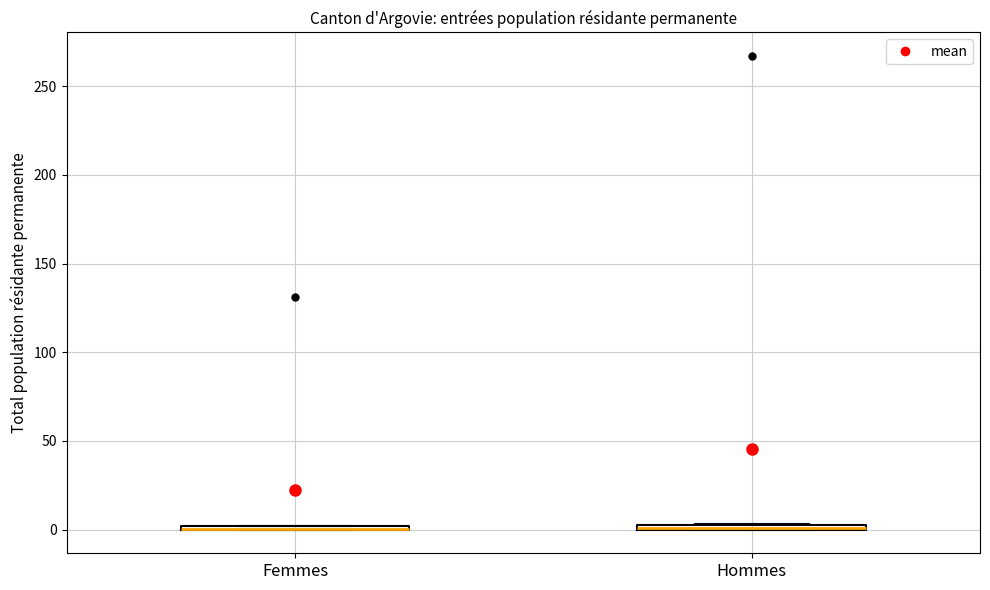

Where is the upper edge of the box for Hommes on the y-axis? The values are not printed on the chart, so give them approximately, as read against the axis.

5